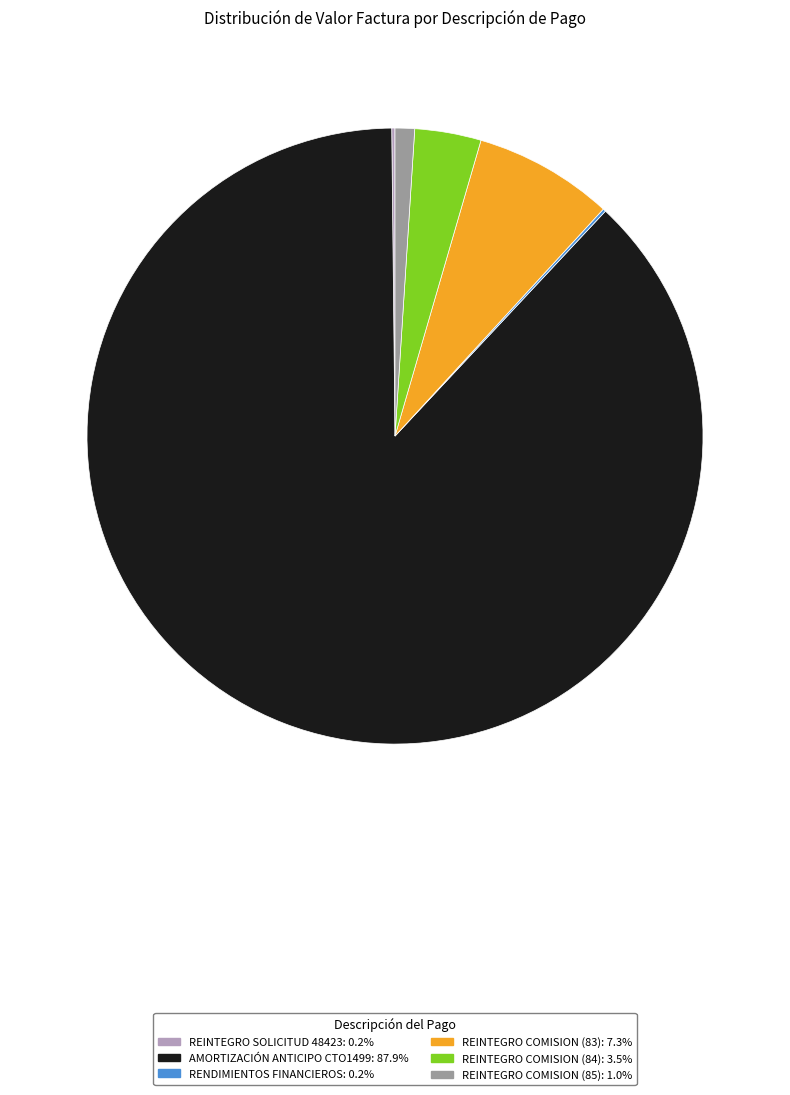

Is it true that AMORTIZACIÓN ANTICIPO CTO1499 is 88% of the pie?

True